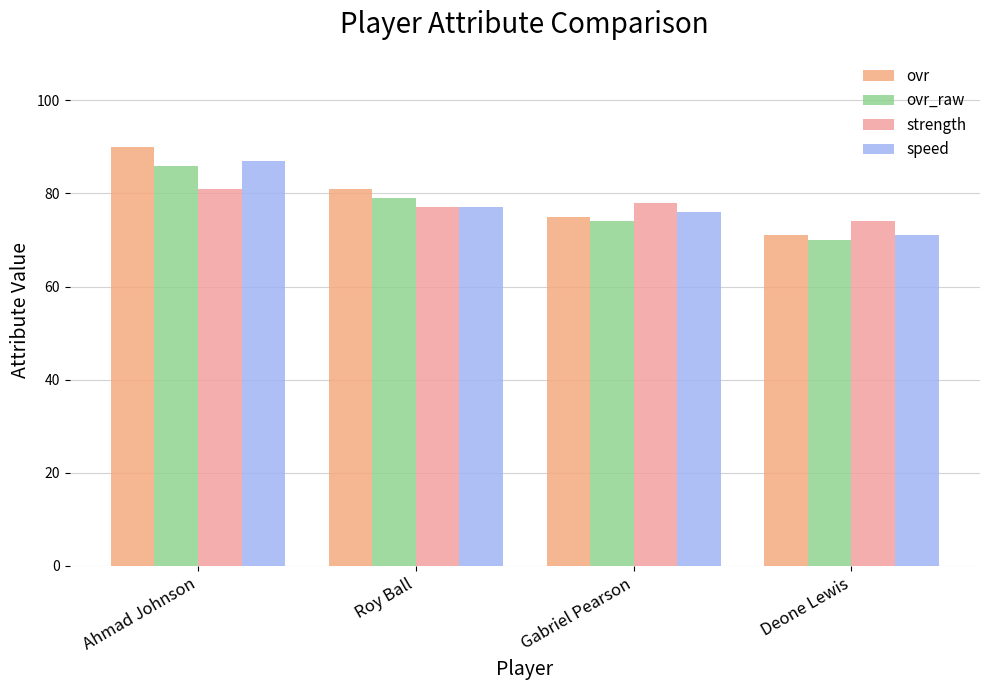

What is the label of the 3rd bar from the right?

Roy Ball